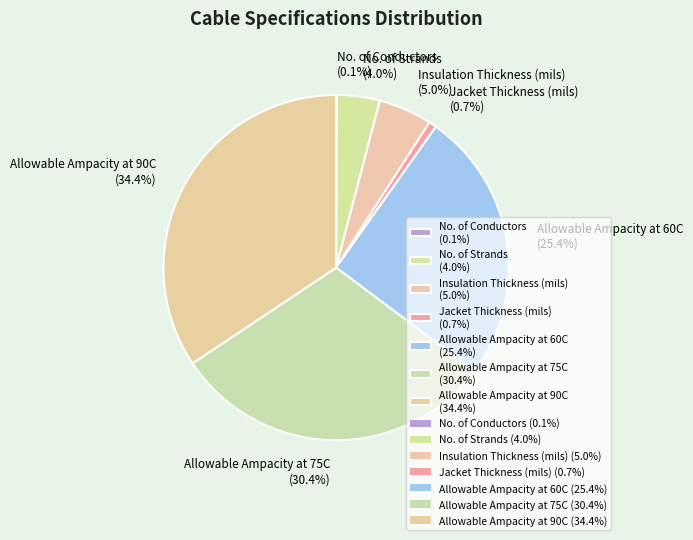

True or false: Jacket Thickness (mils) accounts for 1% of the total.

True